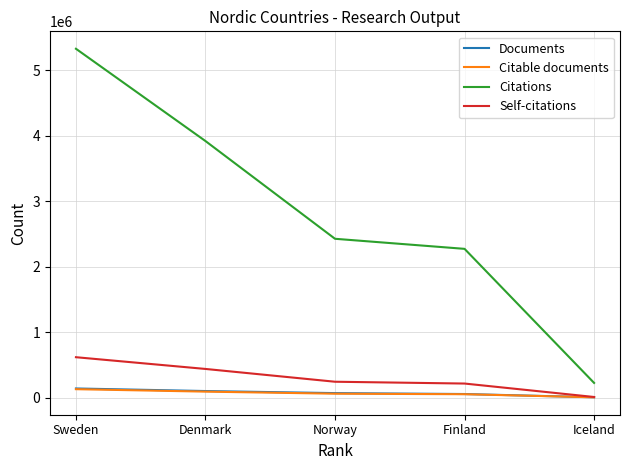

True or false: Documents and Citations cross at least once.

False